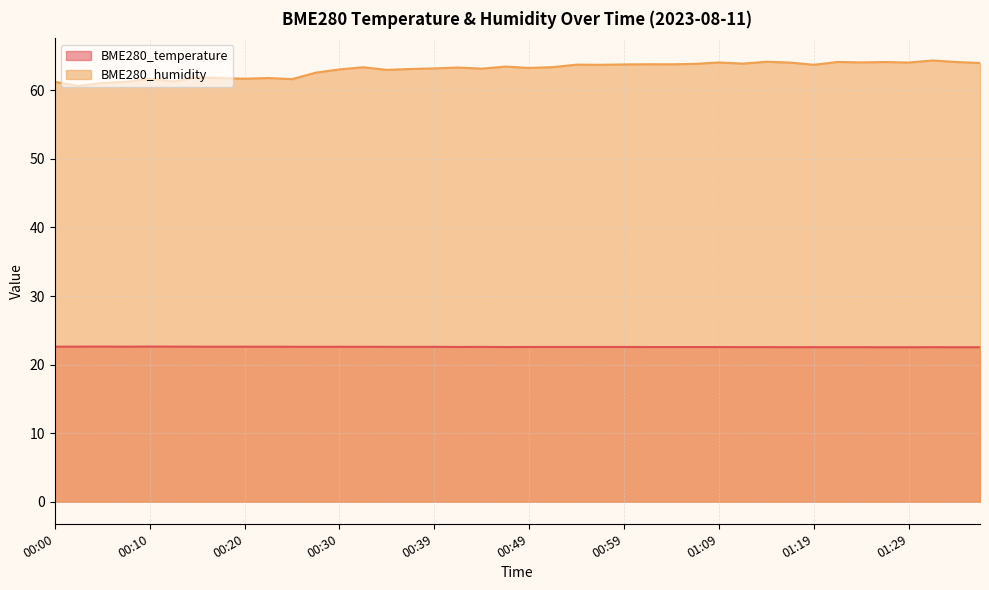

True or false: BME280_humidity and BME280_temperature intersect in this chart.

False